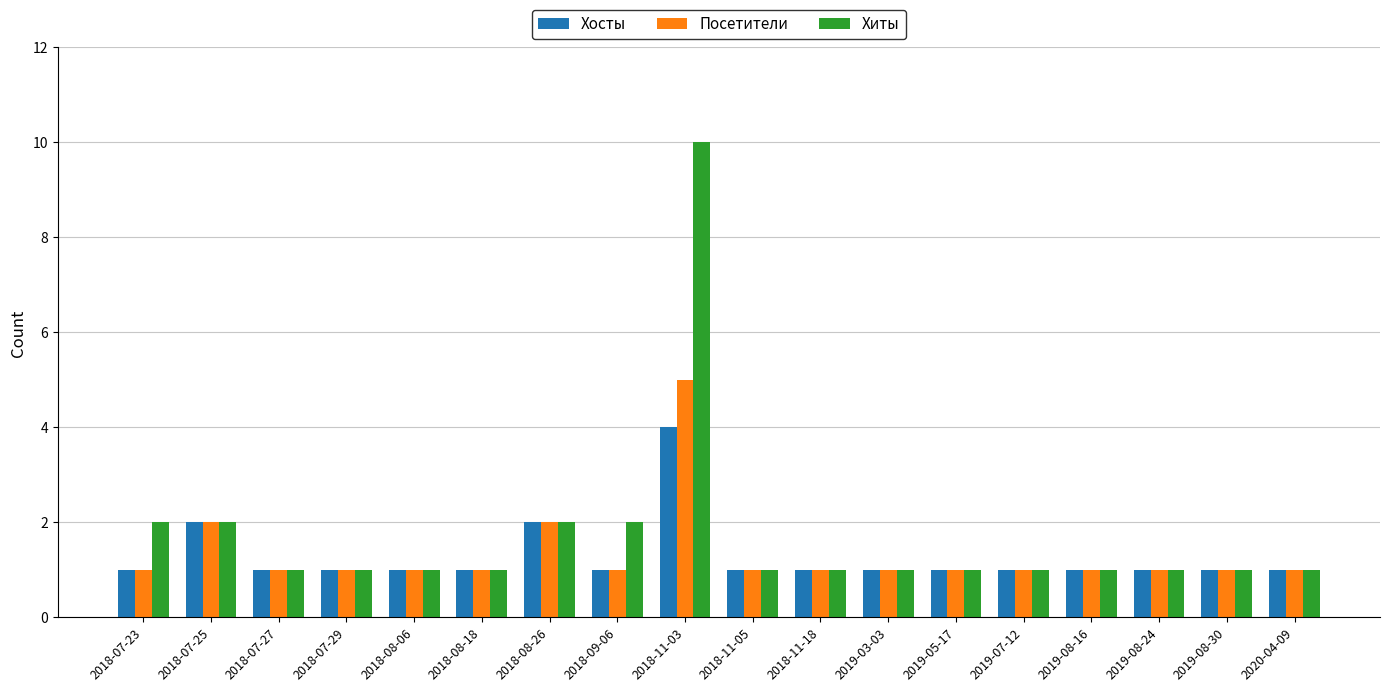

Count the Хиты values in the range 1 to 2.

17